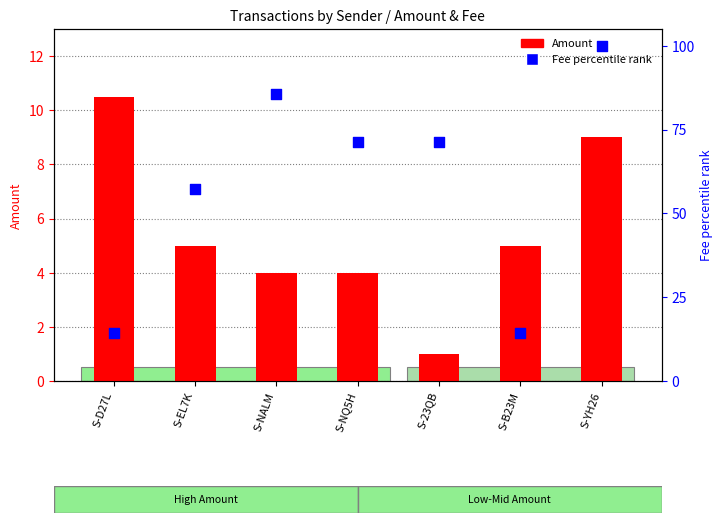

At which category is the sum across all series the highest?

S-YH26